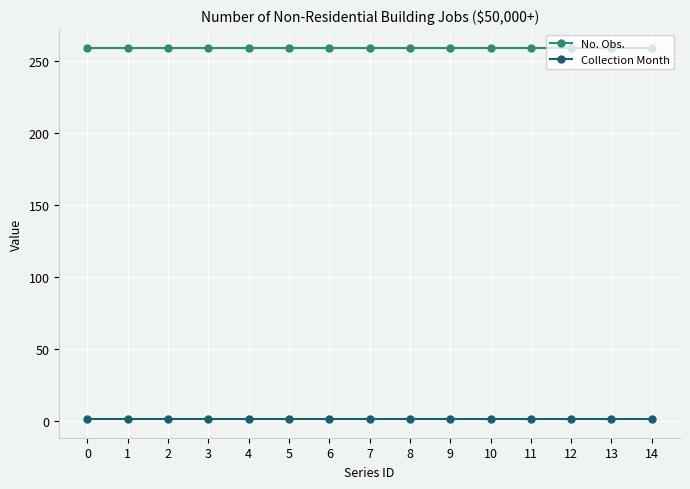

True or false: No. Obs. and Collection Month intersect in this chart.

False